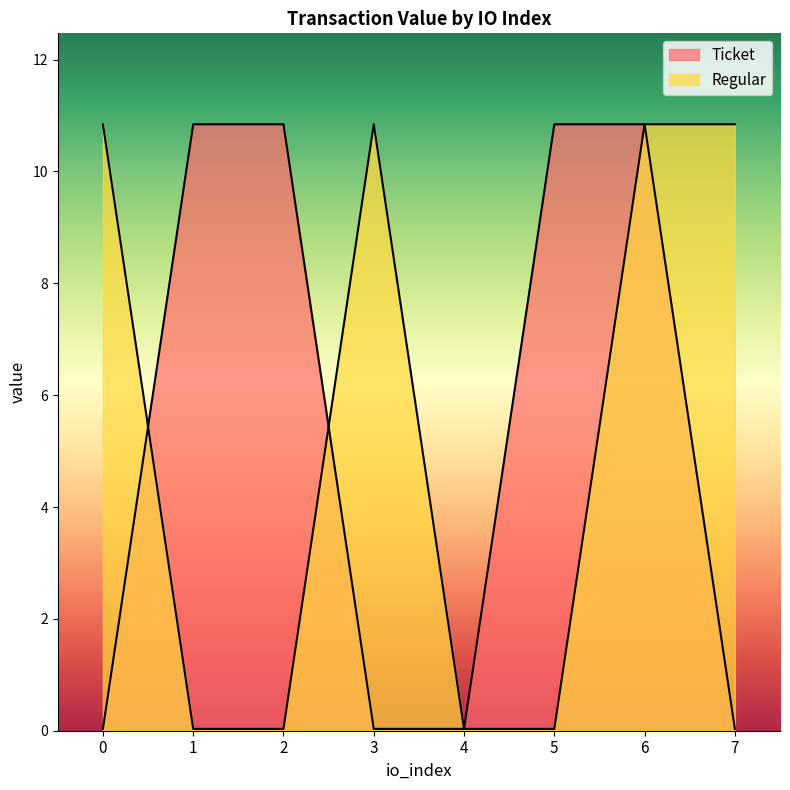

True or false: Ticket has more than 0 interior local peaks.

False